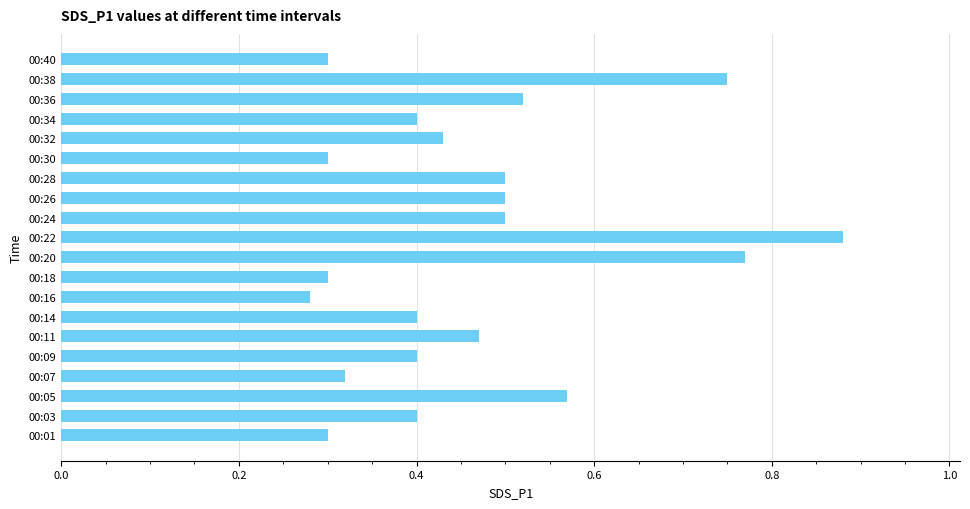

What is the change in value from 00:09 to 00:22?

+0.5